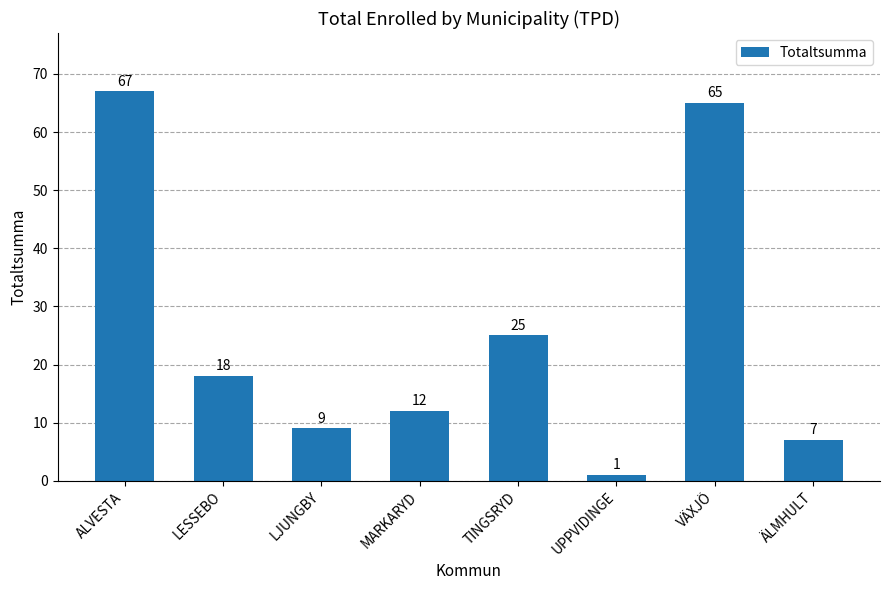

Rank the categories by value from highest to lowest.

ALVESTA, VÄXJÖ, TINGSRYD, LESSEBO, MARKARYD, LJUNGBY, ÄLMHULT, UPPVIDINGE